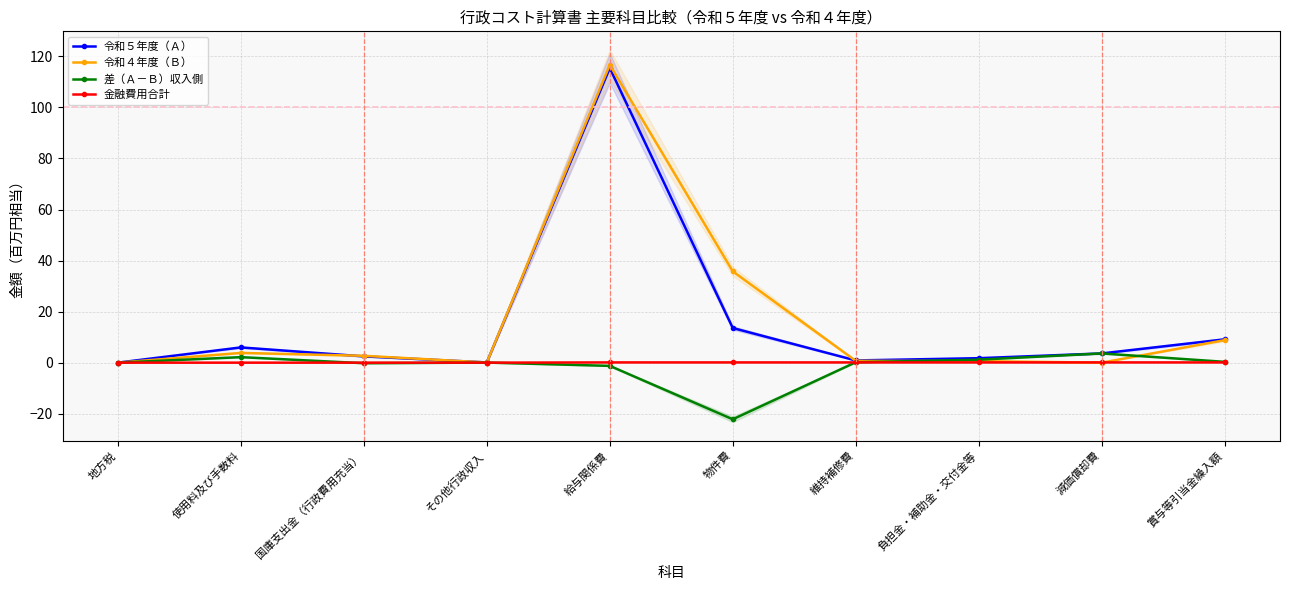

How many 金融費用合計 values are between 0 and 1?

10